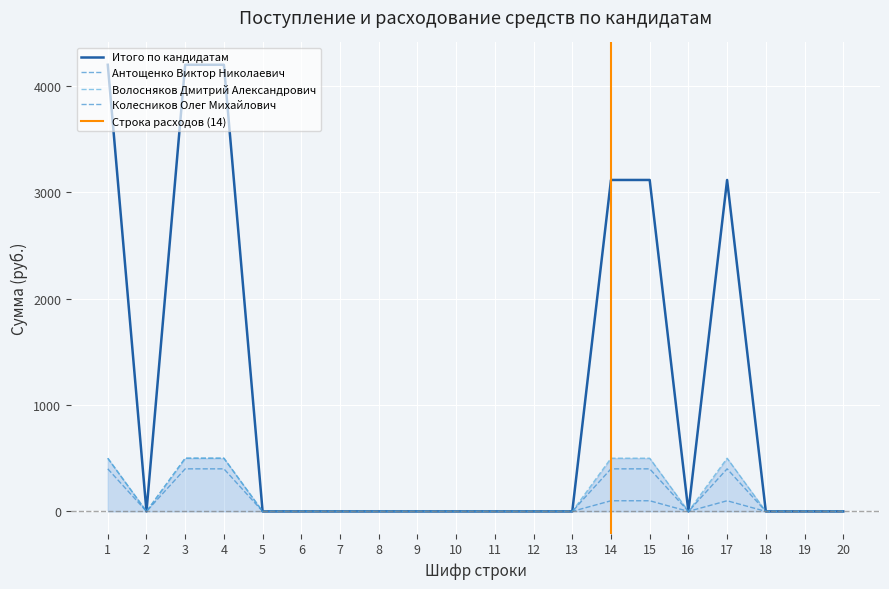

Between 14 and 18, which series saw the biggest shift?

Итого по кандидатам